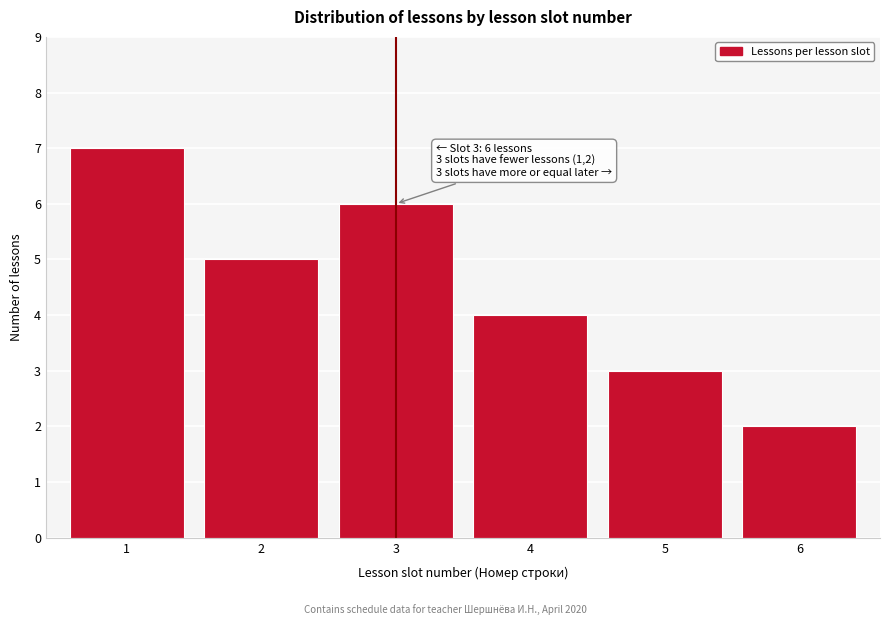

Reading right to left, list all the values displayed in this chart.

2	3	4	6	5	7